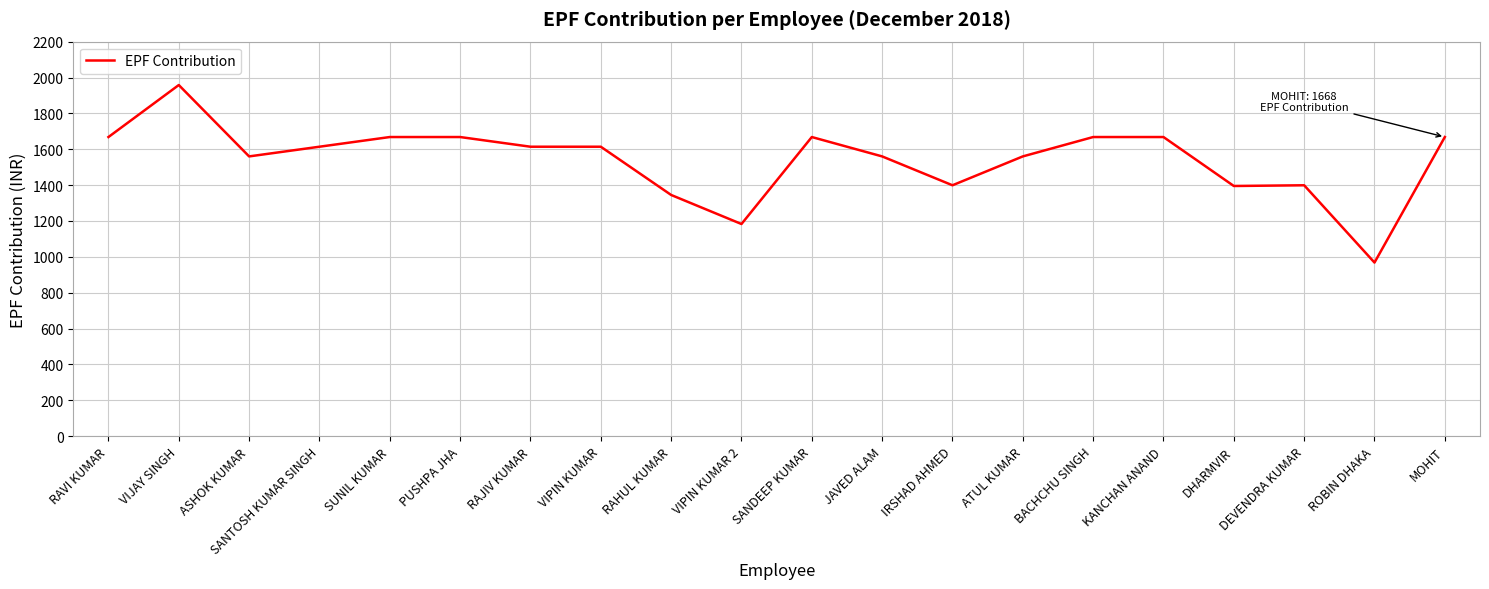

The chart shows a value of 2938 at VIJAY SINGH. True or false?

False